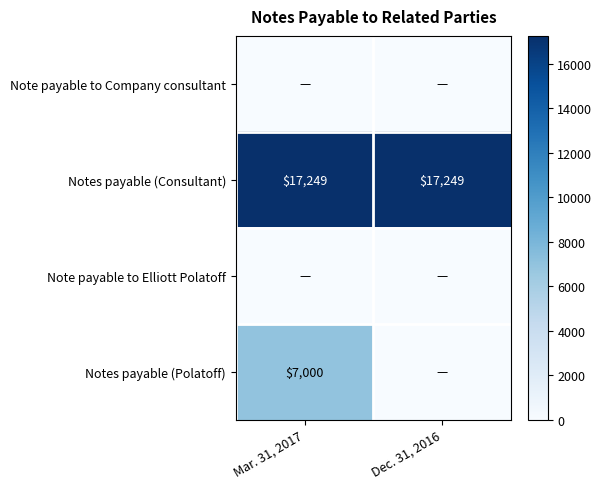

What is the sum of all Notes payable (Consultant) values?

34498